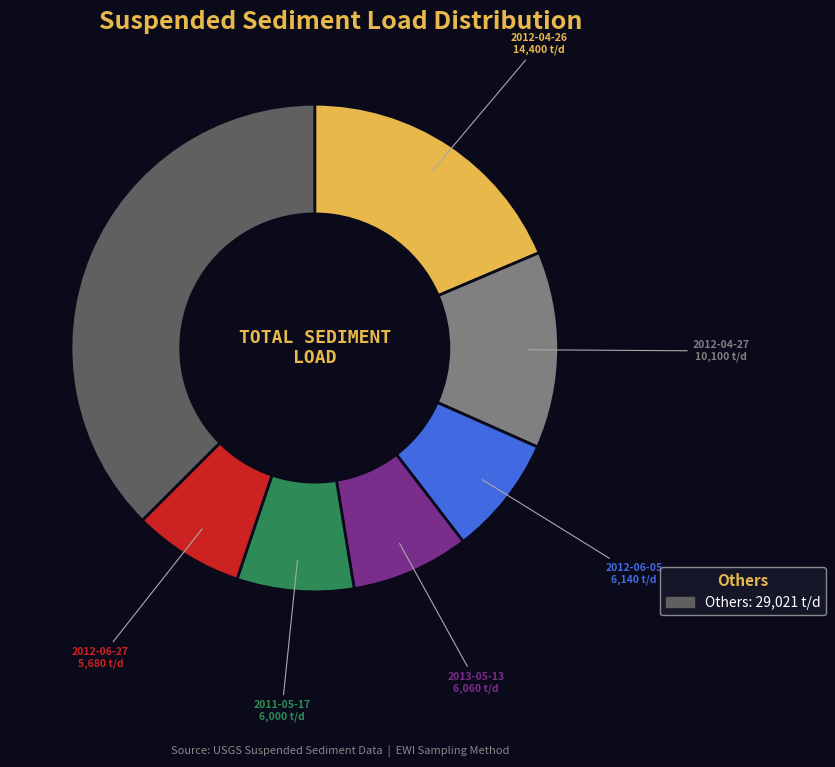

Is there any slice that represents more than half of the pie?

No